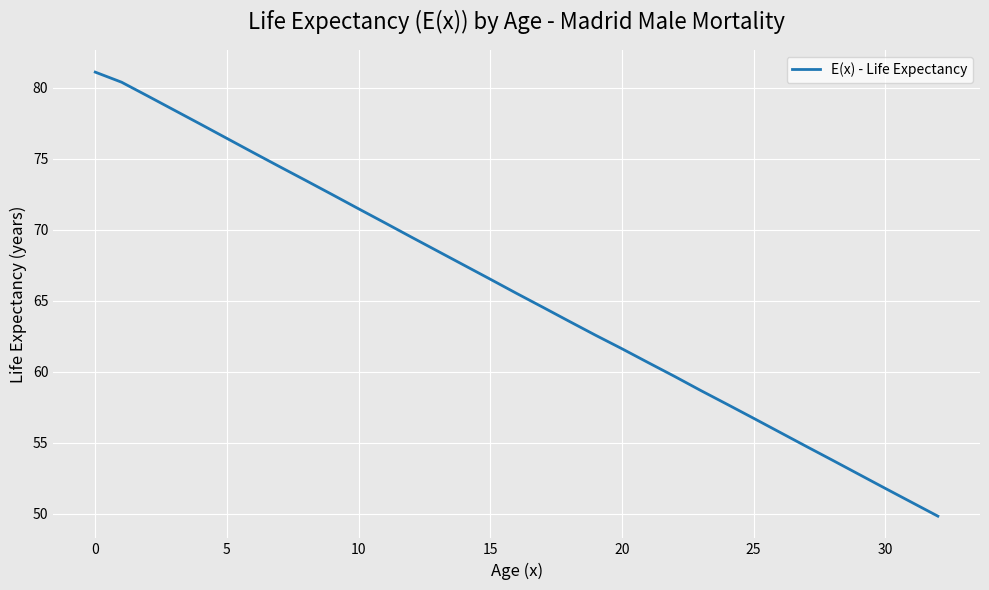

What is the minimum value shown in the chart?

49.8